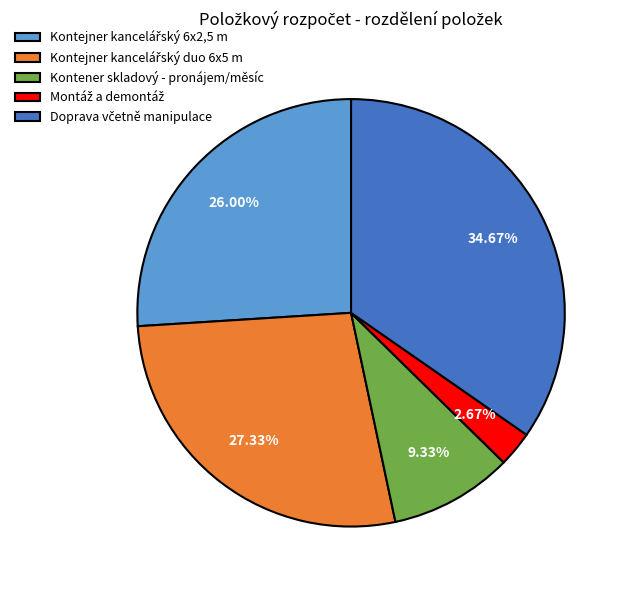

Is there any slice that represents more than half of the pie?

No